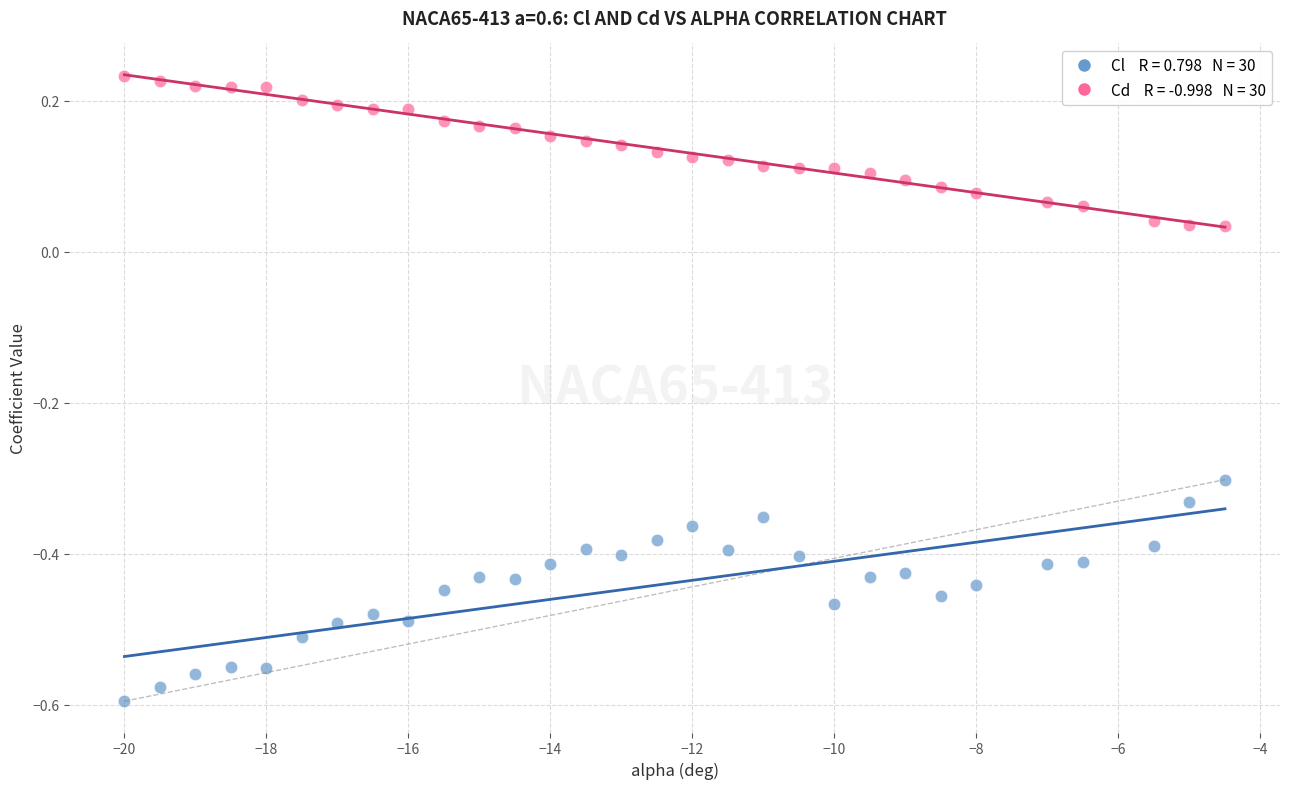

Across all data points, what is the range of X values (max minus min)?

15.5